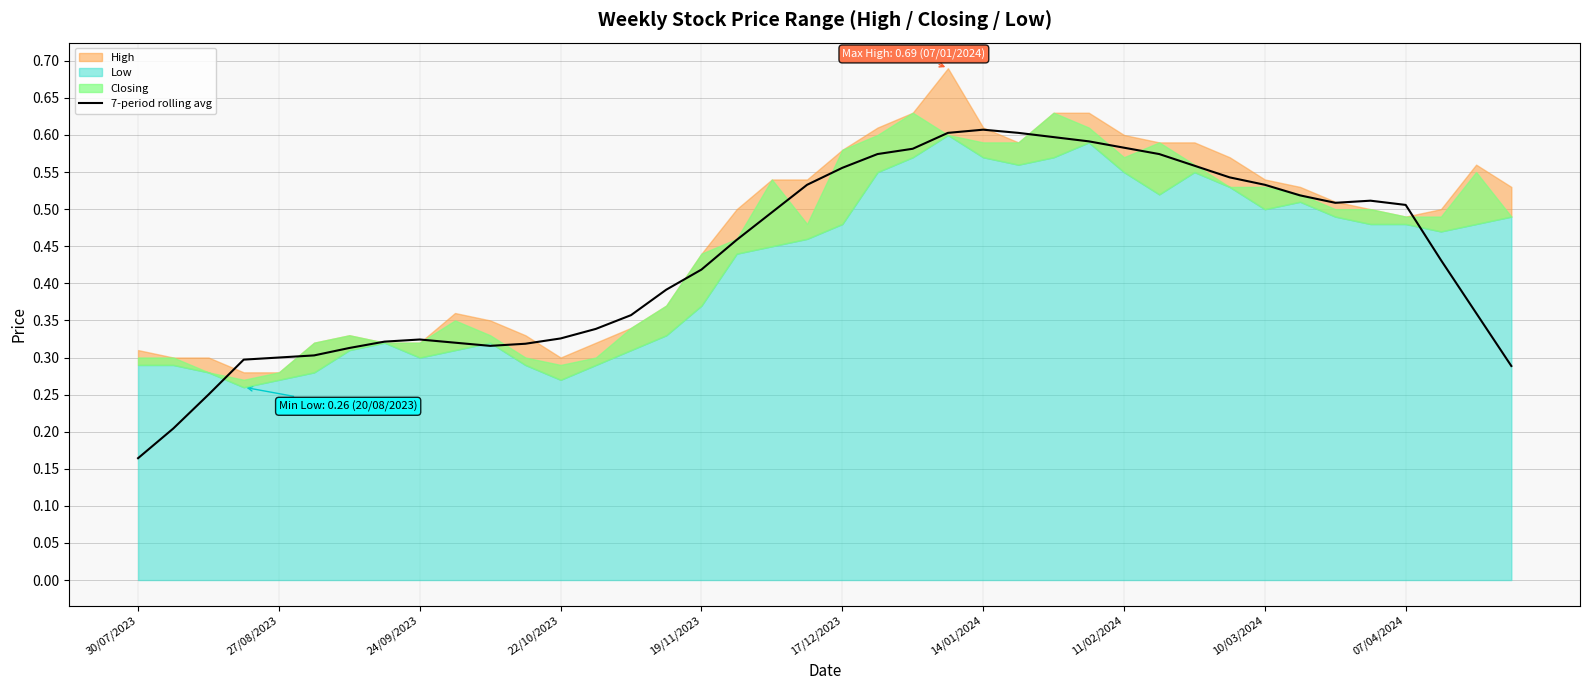

What is the sum of all values?

17.4